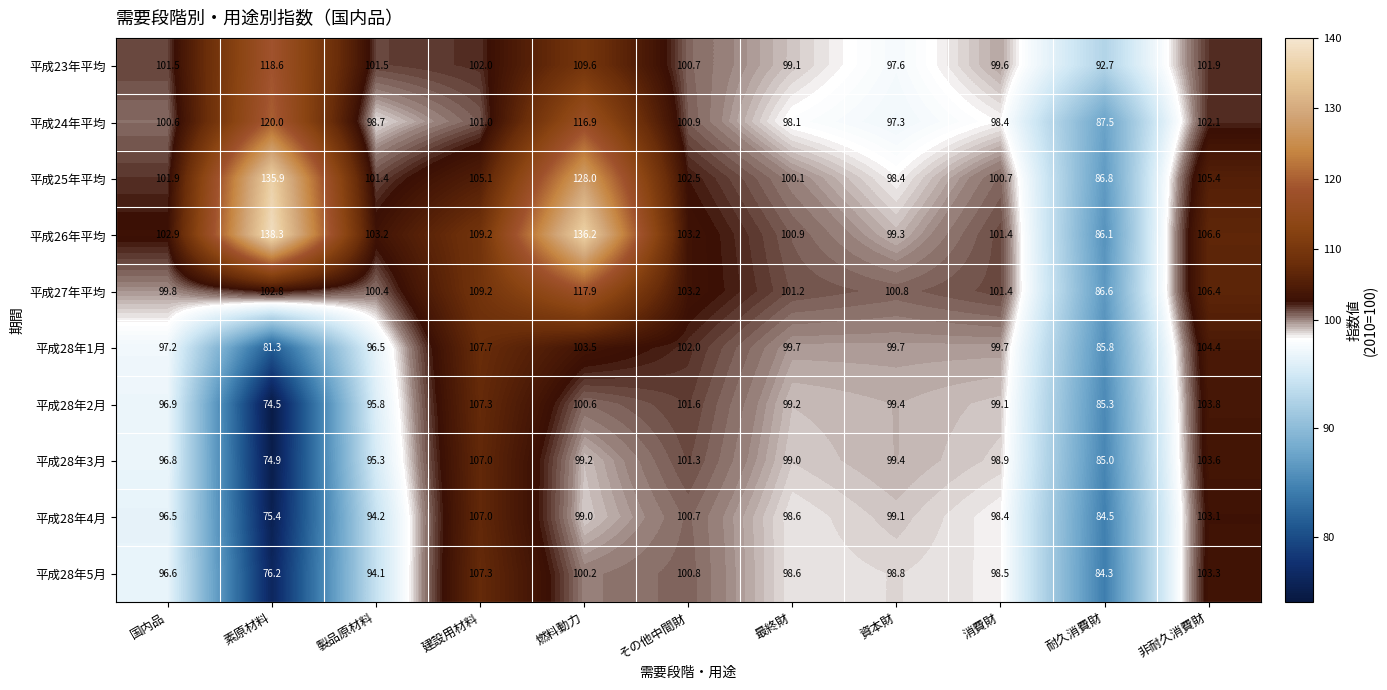

The 平成28年3月 series shows 96.8 at 国内品. True or false?

True